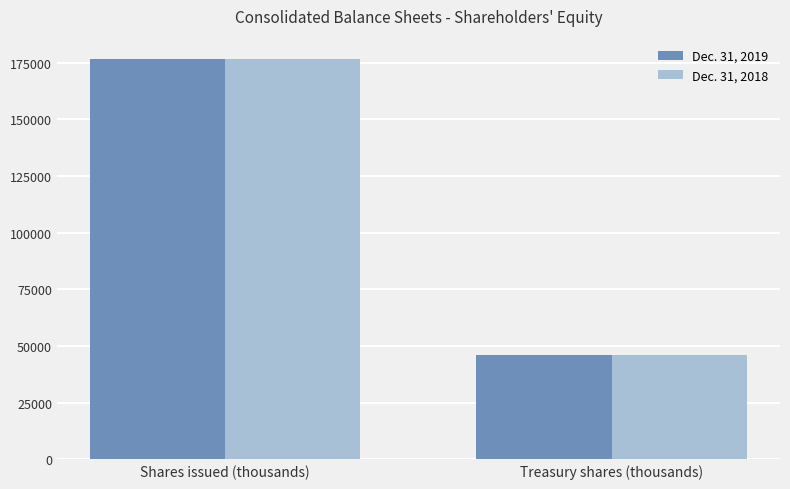

List the labels in order of Dec. 31, 2018 value, smallest first.

Treasury shares (thousands), Shares issued (thousands)